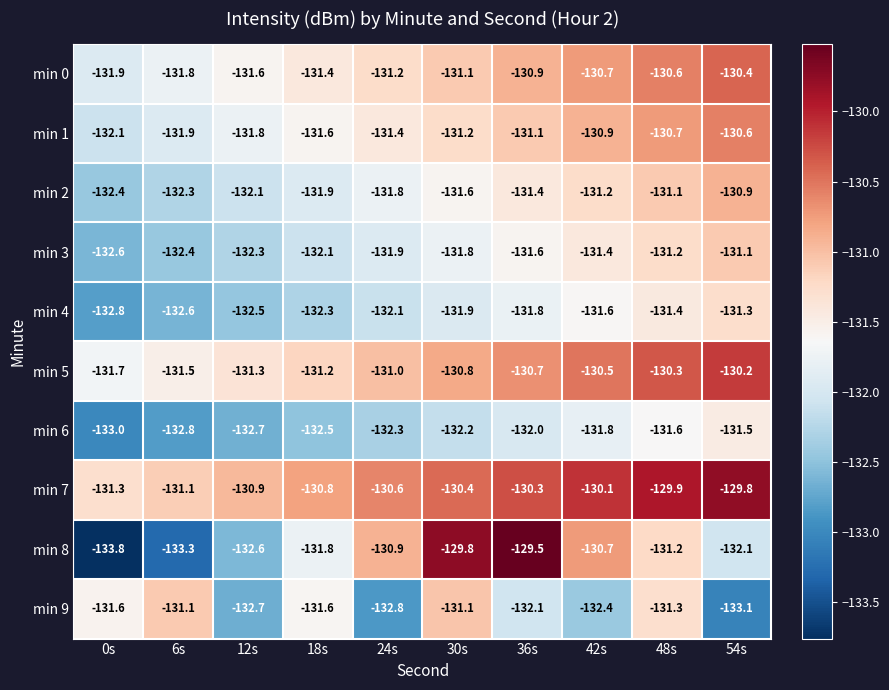

Which series changed the most between 42s and 48s?

min 9